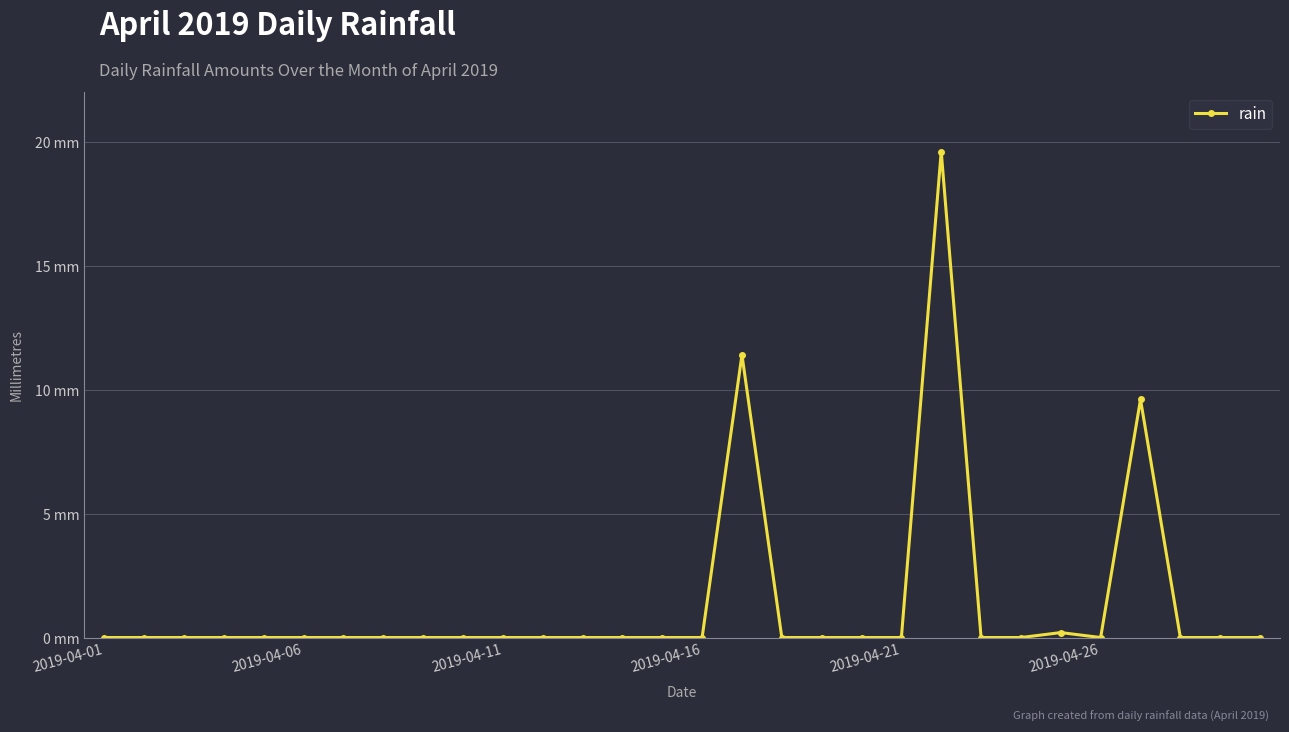

Is this an area chart (filled region under the line)?

No